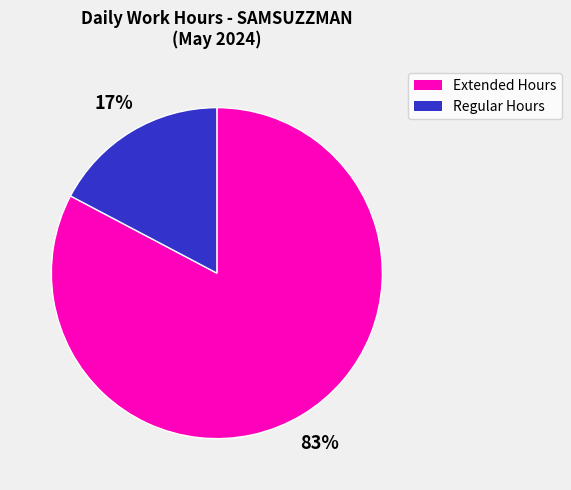

To the nearest percent, what is the average slice percentage?

50%